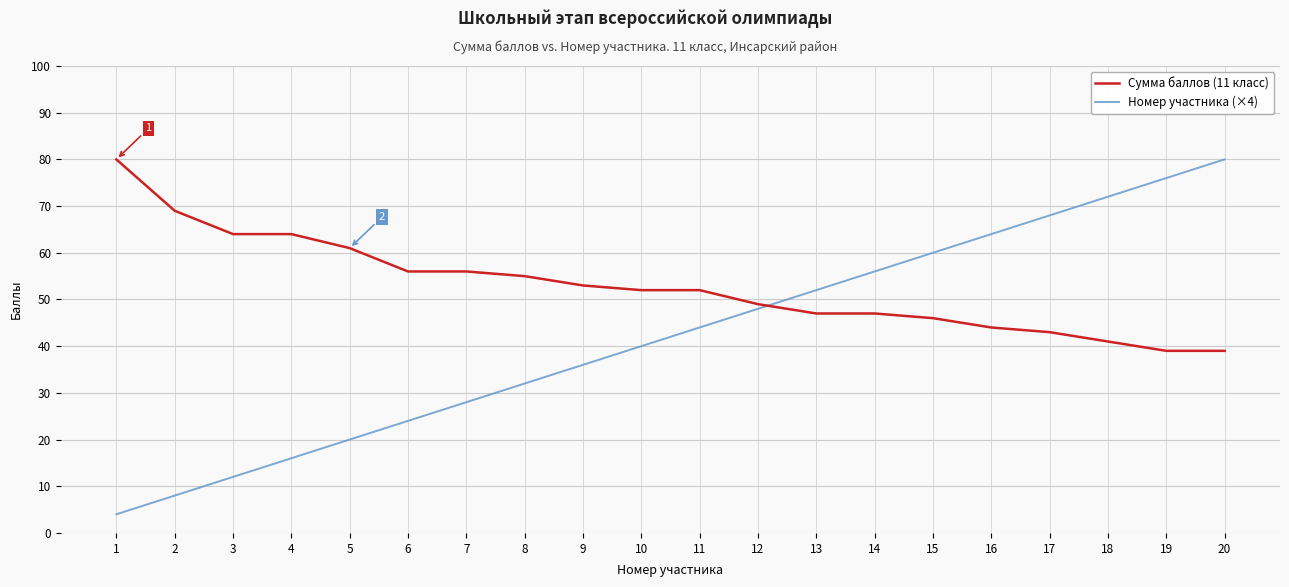

What is the difference between the maximum and minimum values in the Сумма баллов (11 класс) series?

41